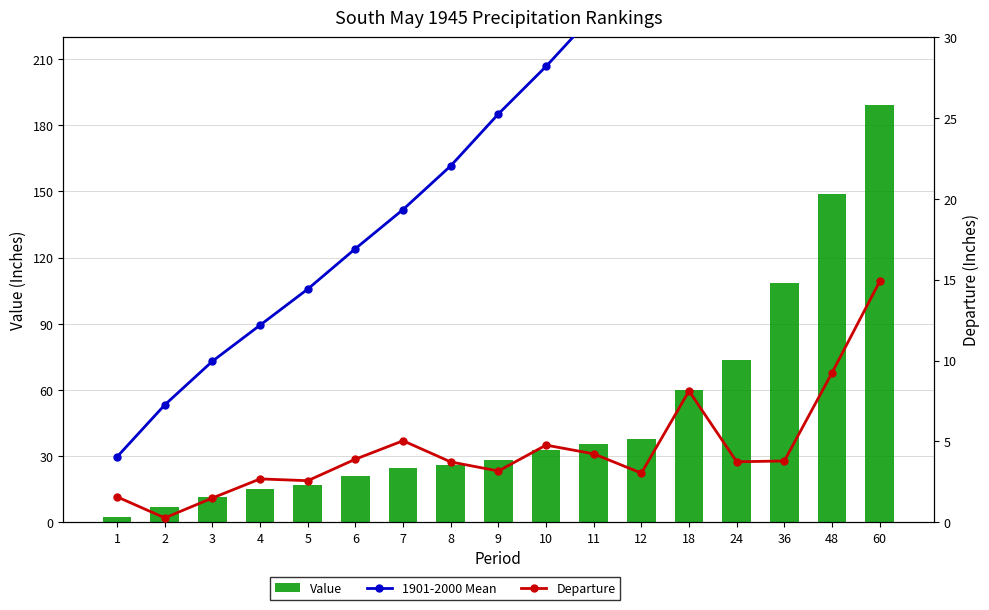

What is the minimum value shown in the chart?

0.3